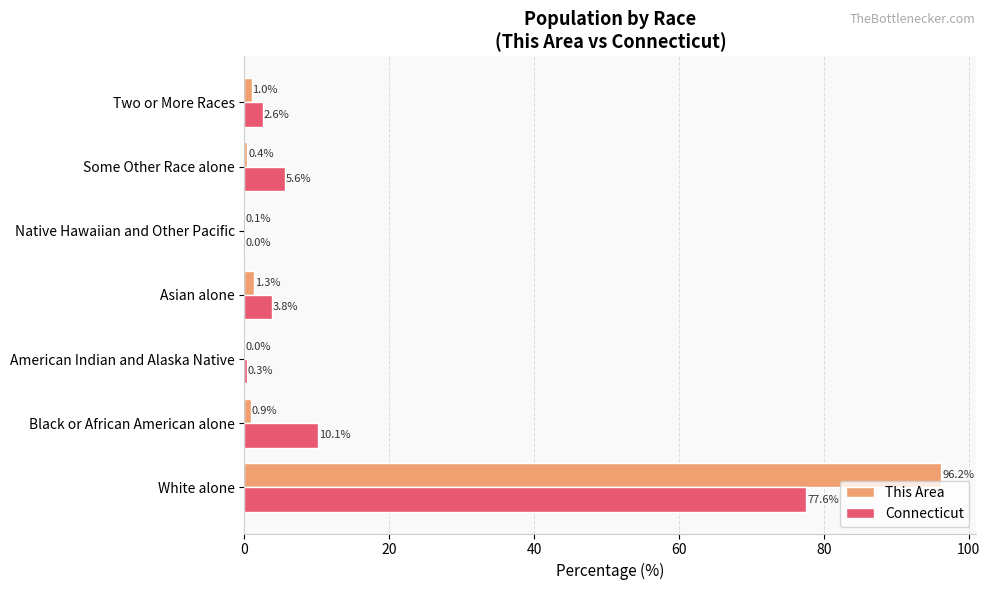

The This Area series shows 0.0 at American Indian and Alaska Native. True or false?

True